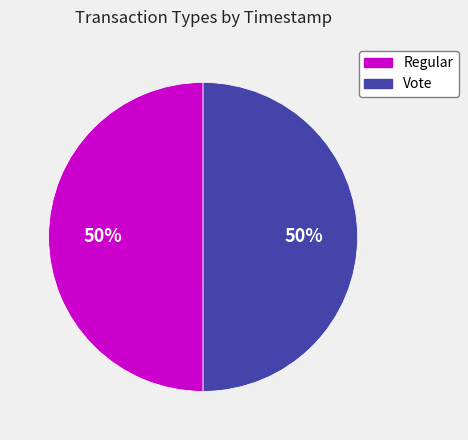

To the nearest percent, what is the average slice percentage?

50%